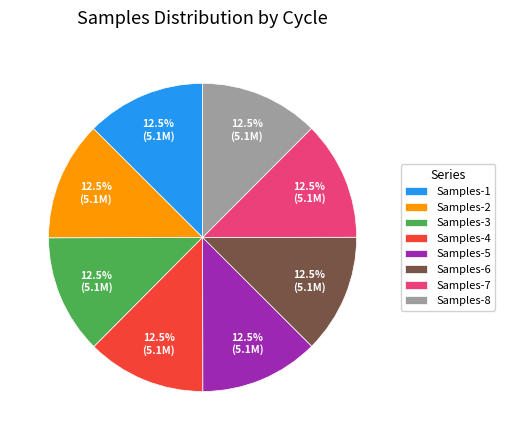

Is there any slice that represents more than half of the pie?

No